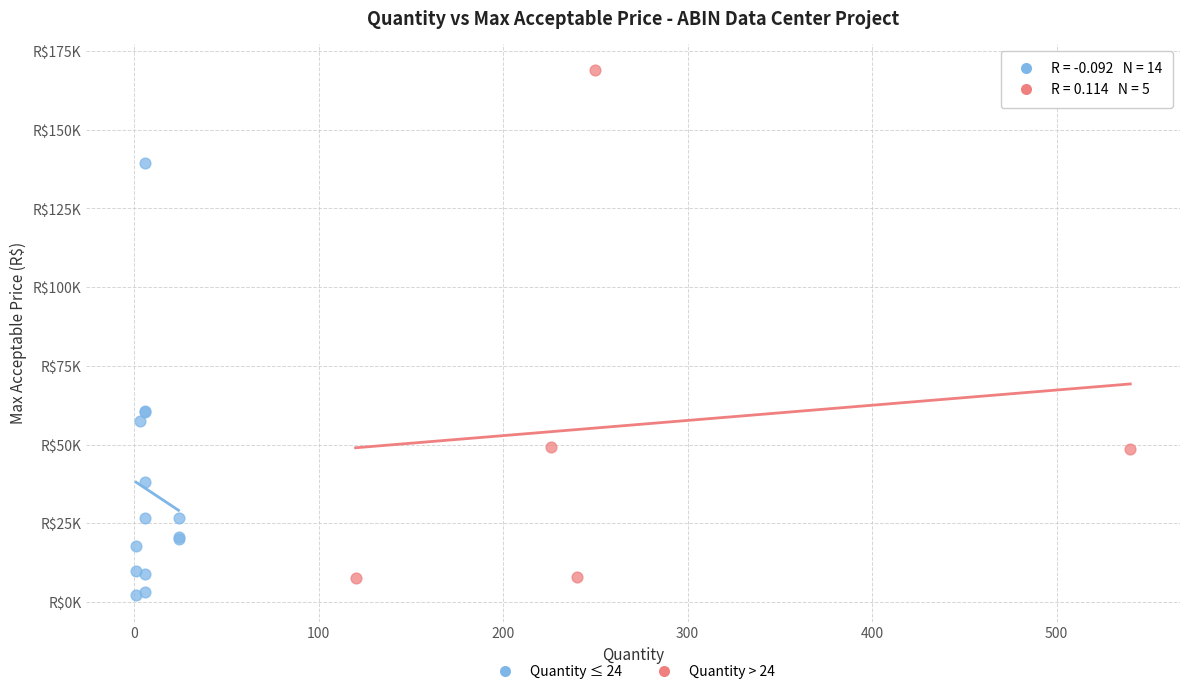

What are all the series names shown in the legend?

Quantity ≤ 24, Quantity > 24